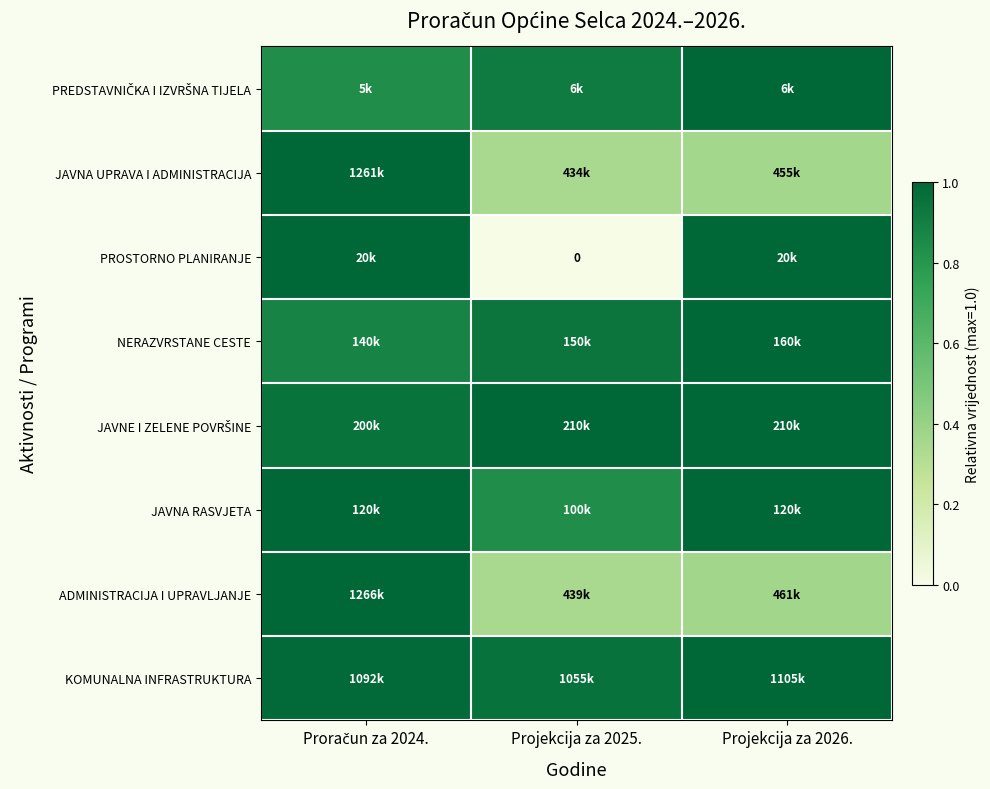

Count the number of data series in this chart.

8